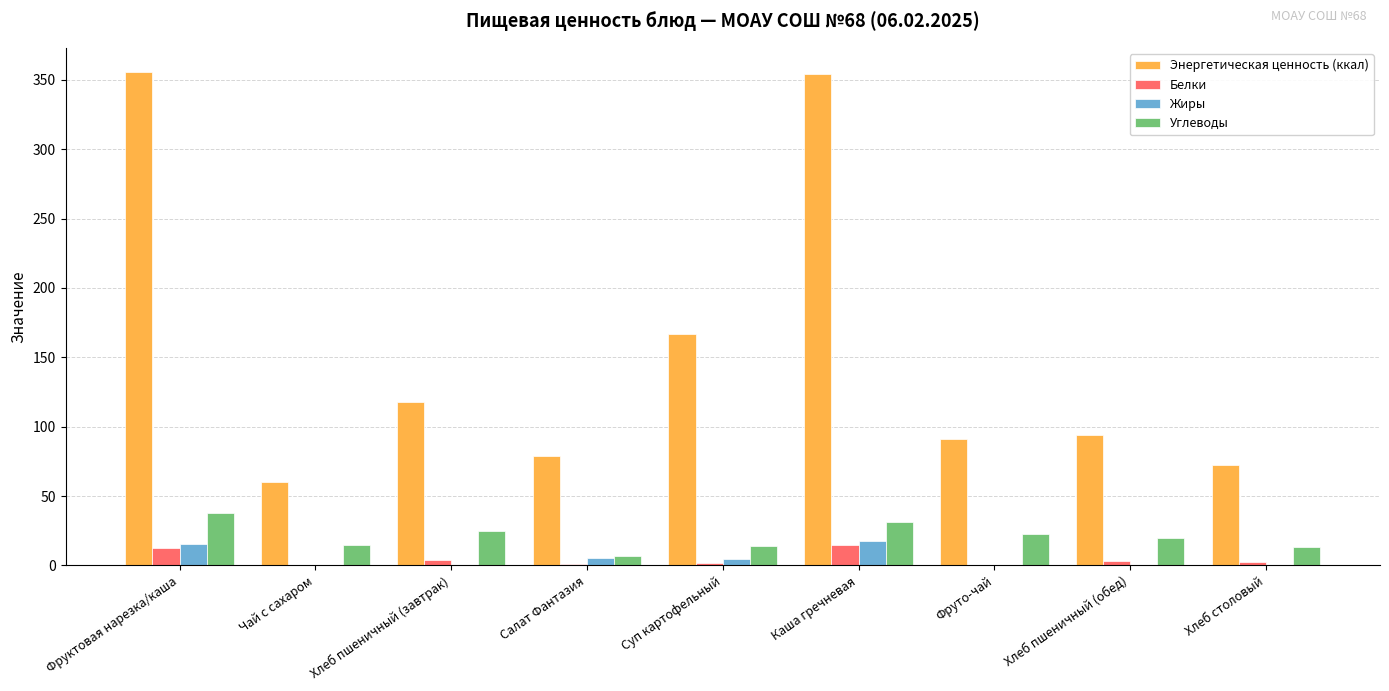

Is it true that Энергетическая ценность (ккал) equals 117.5 at Хлеб пшеничный (завтрак)?

True